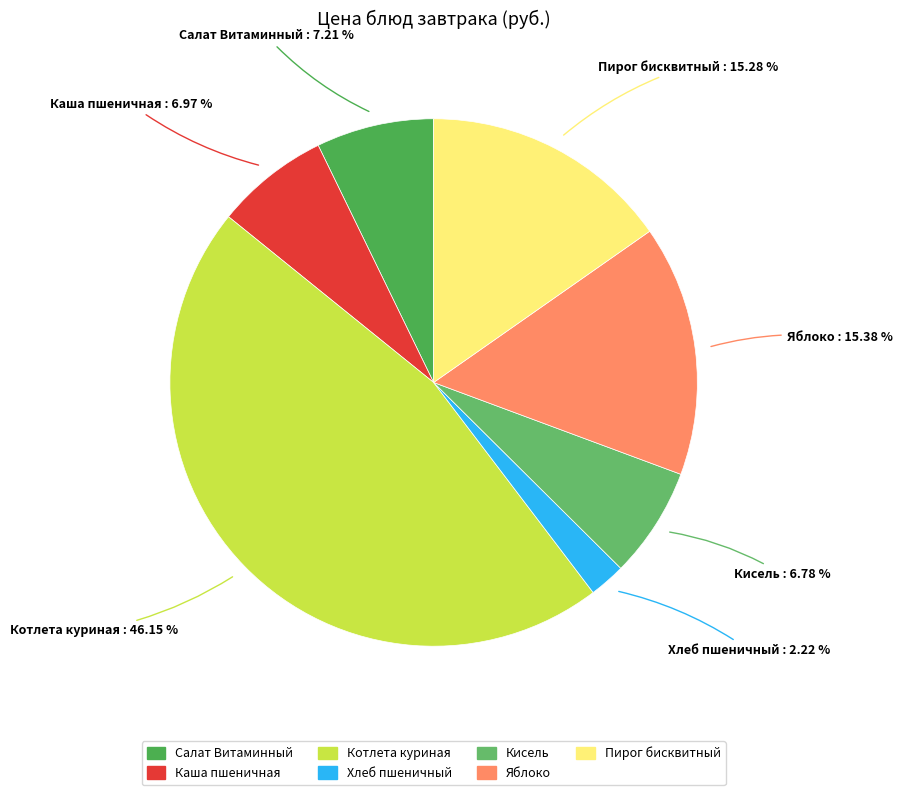

How many slices are in this pie chart?

7